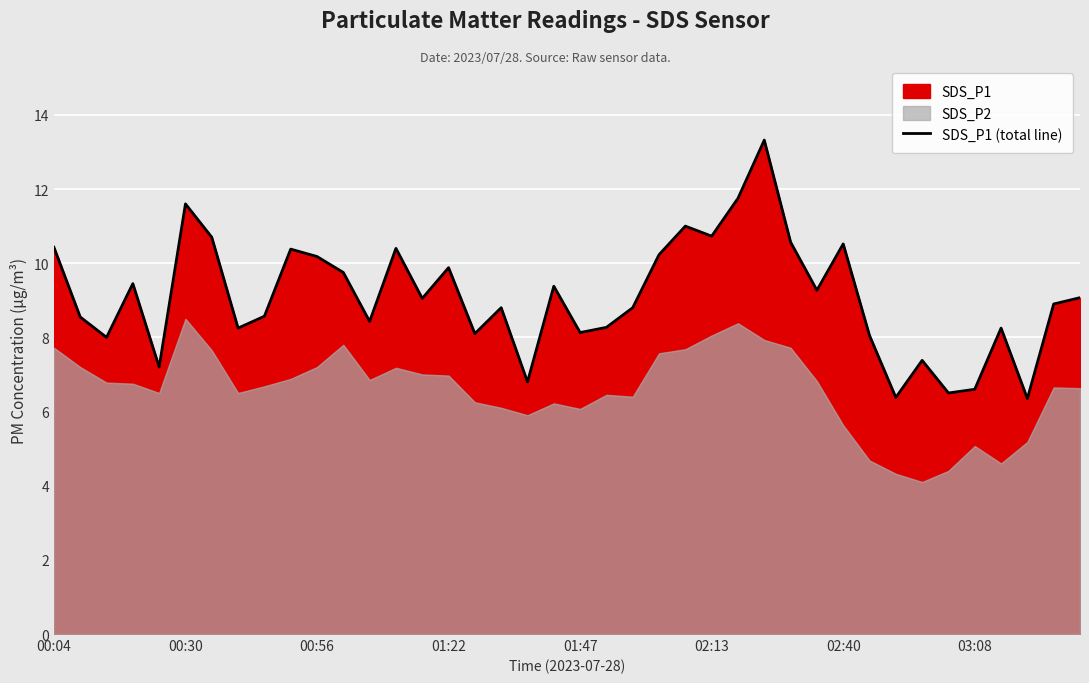

What is the sum of all values?

364.0